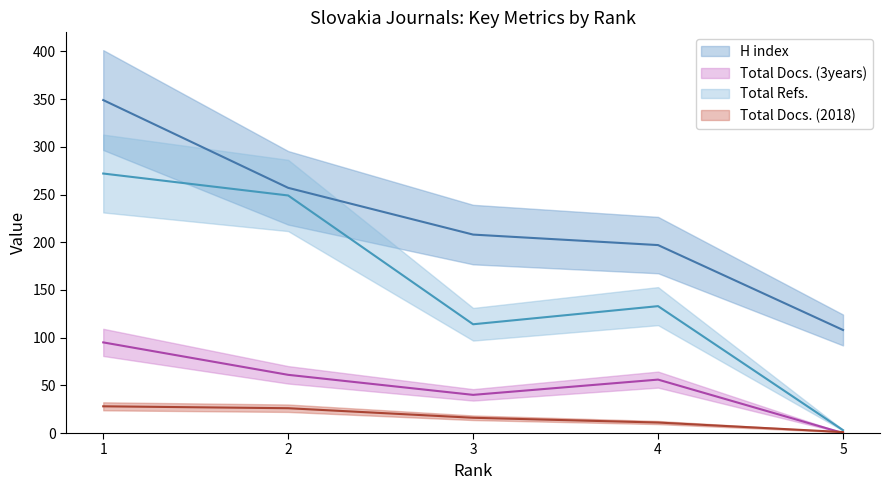

True or false: H index has a value of 108 at 5.

True